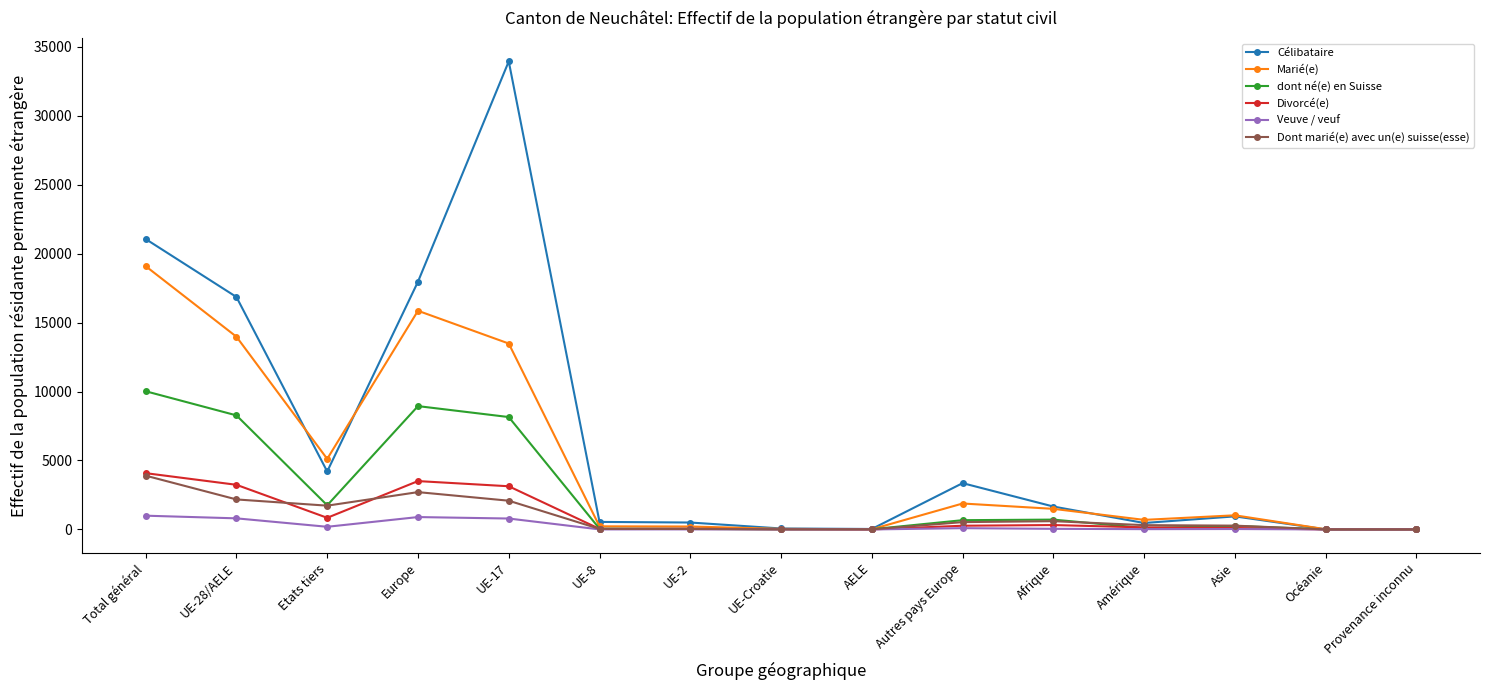

What is the label of the 15th point from the right?

Total général